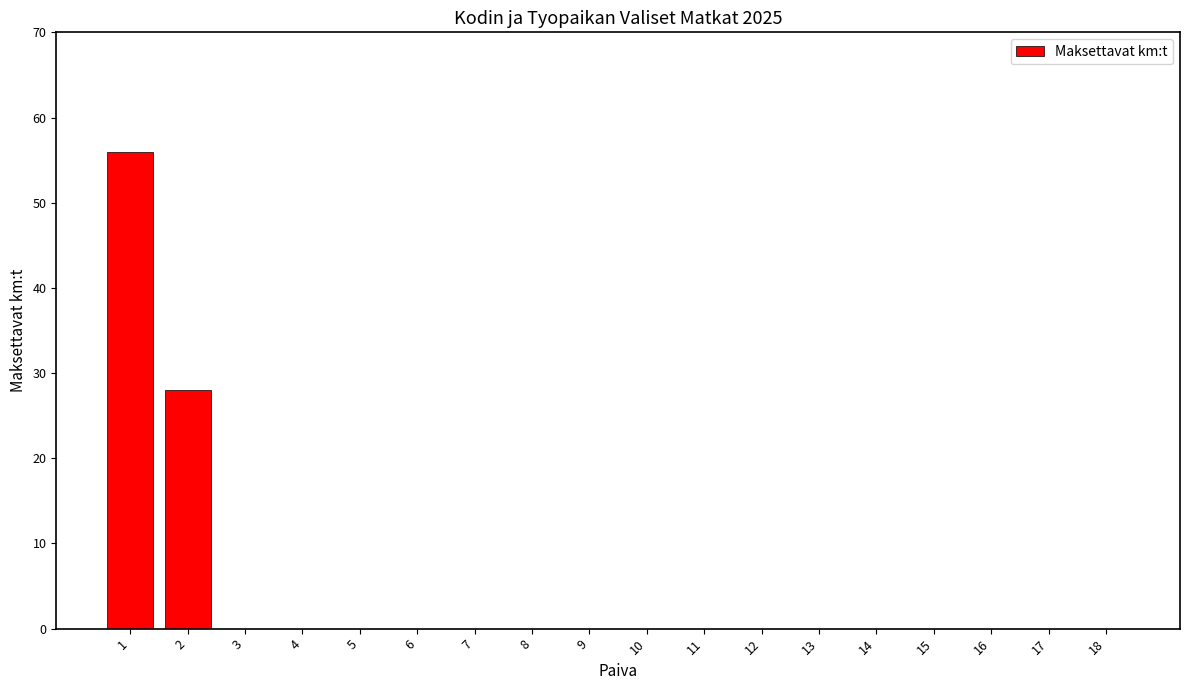

Reading left to right, list all the values displayed in this chart.

1=56	2=28	3=0	4=0	5=0	6=0	7=0	8=0	9=0	10=0	11=0	12=0	13=0	14=0	15=0	16=0	17=0	18=0